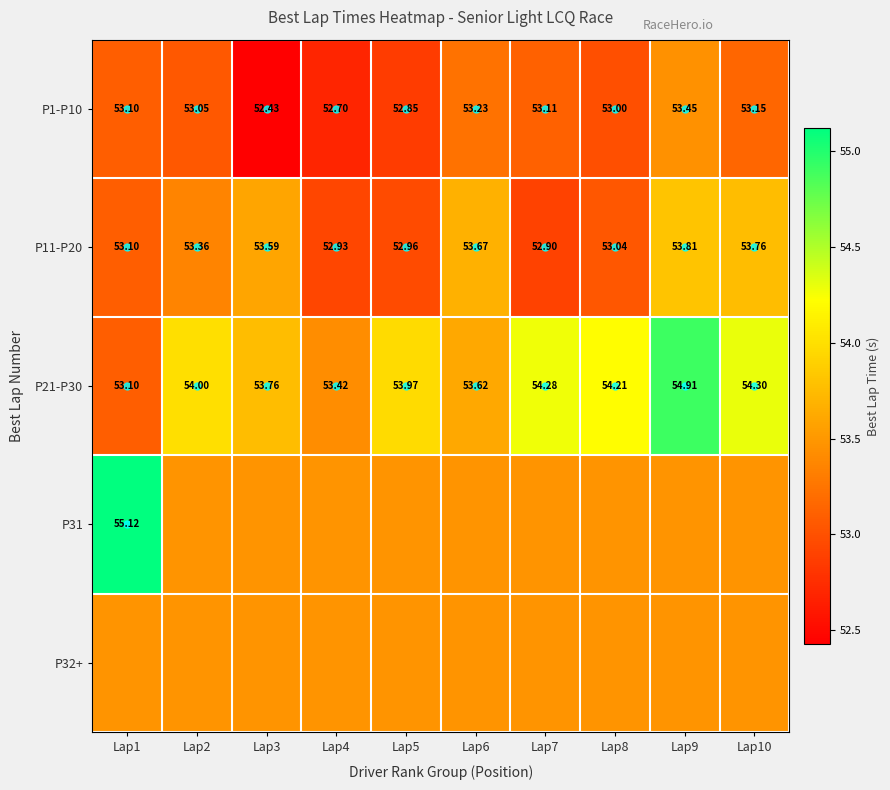

Is the value of P11-P20 at Lap8 greater than the value of P1-P10 at Lap1?

No